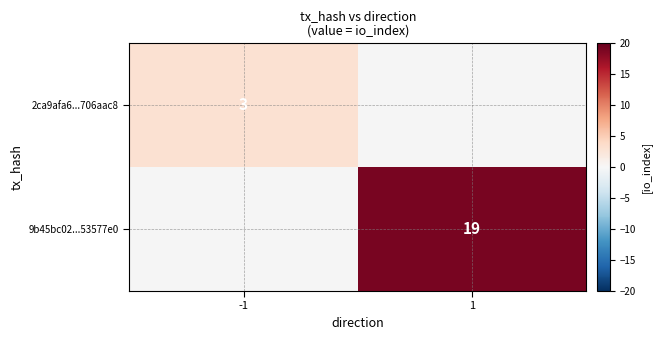

True or false: 9b45bc02...53577e0 has a value of 19 at 1.

True